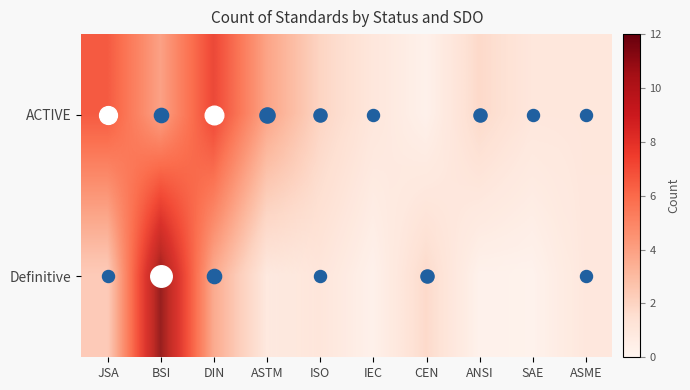

What is the sum of the Definitive values at ANSI and ASME?

1.5